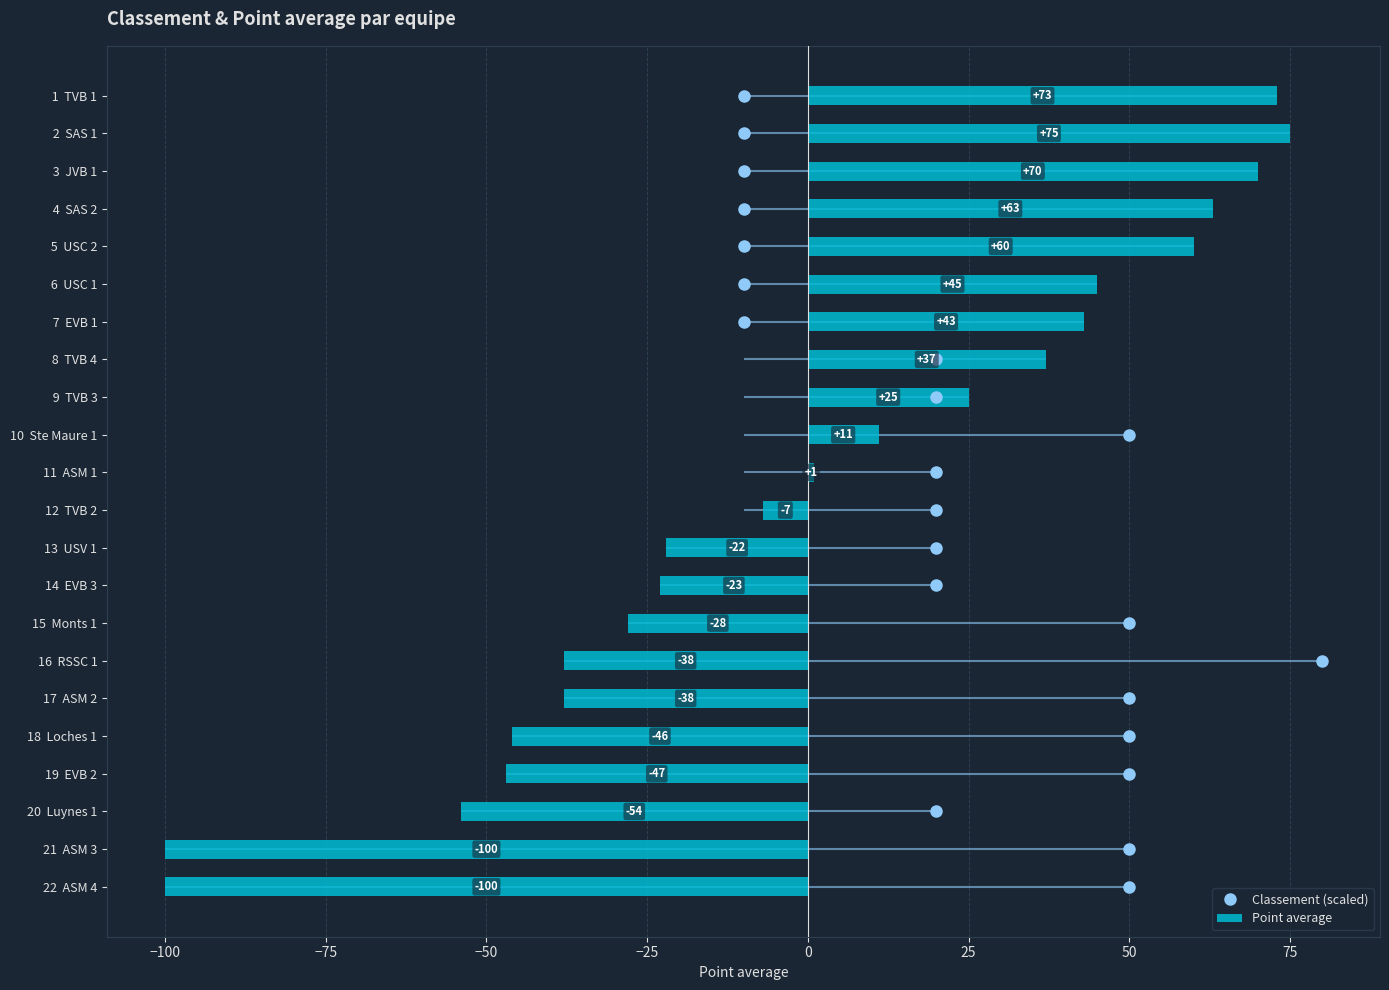

What is the difference between the Point average values at 11  ASM 1 and  7  EVB 1?

42